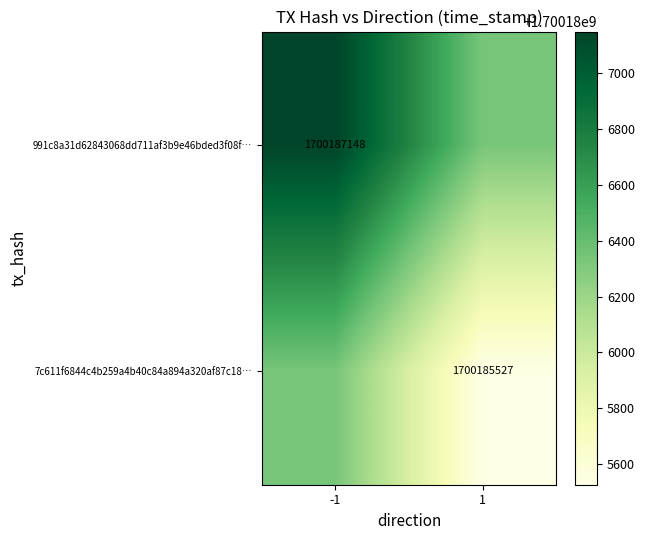

Which series has the largest total across all categories?

991c8a31d62843068dd711af3b9e46bded3f08f